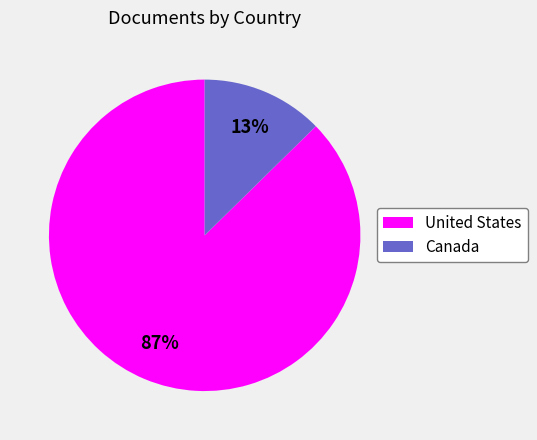

True or false: Canada accounts for 22% of the total.

False